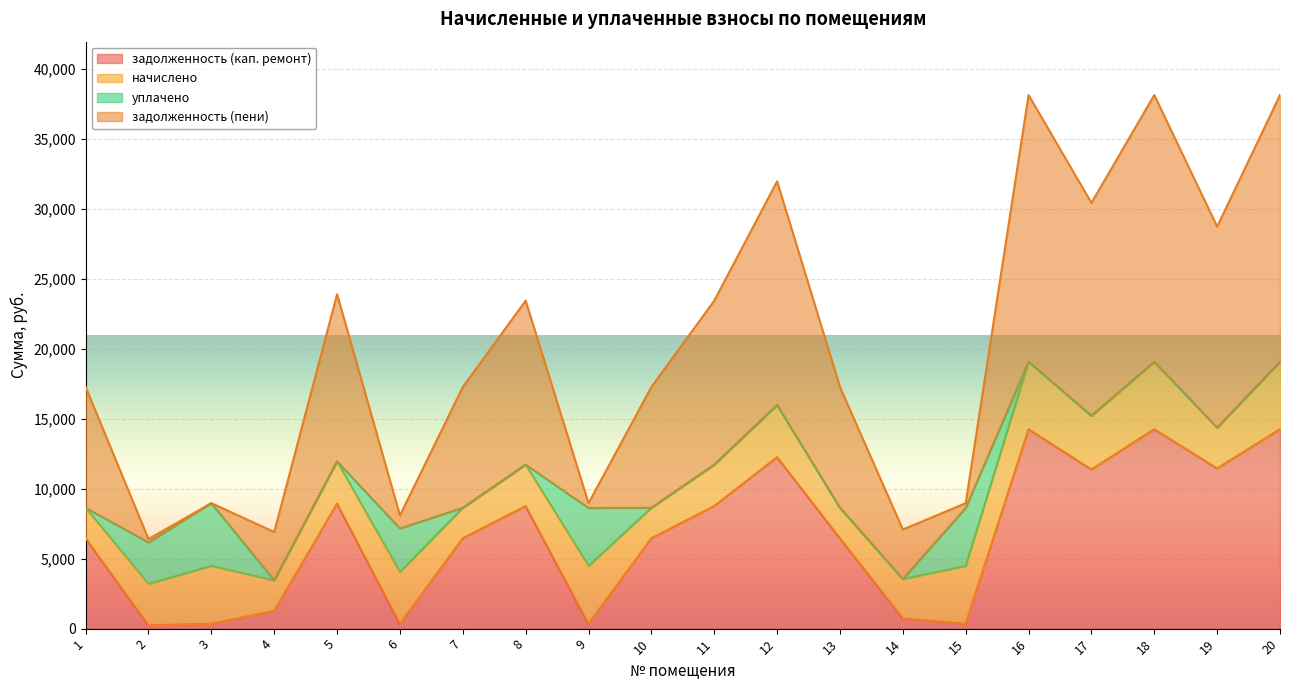

Rank the series by their average value, from lowest to highest.

уплачено, начислено, задолженность (кап. ремонт), задолженность (пени)